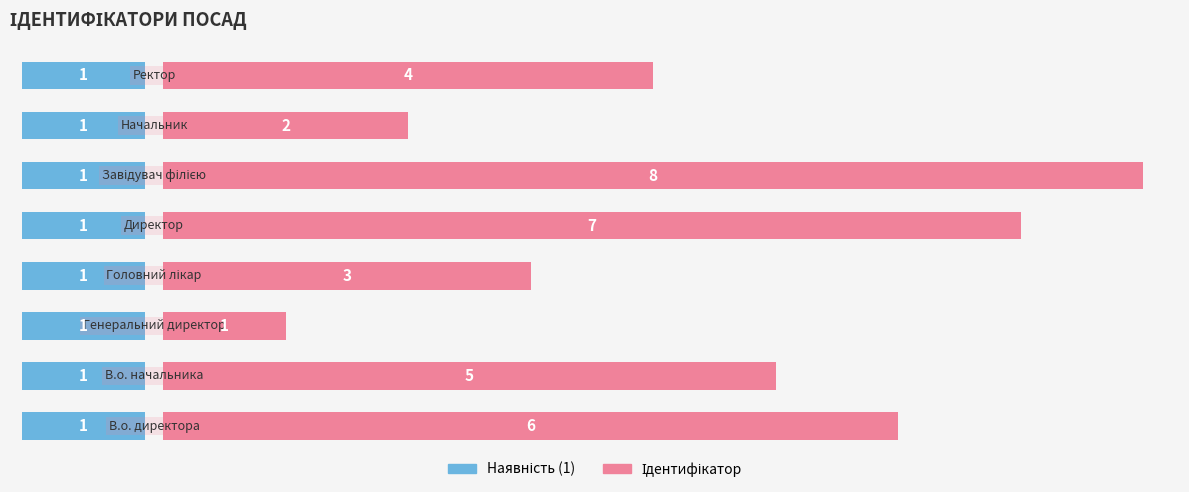

List the series in order of their overall mean, lowest first.

Наявність, Ідентифікатор